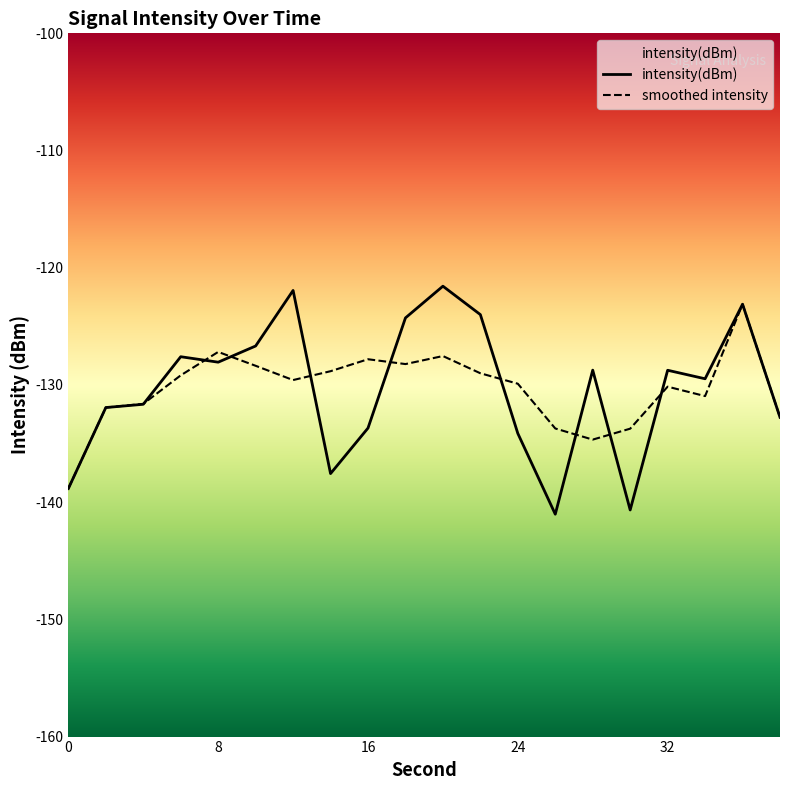

Which series has the largest range (max minus min)?

intensity(dBm)